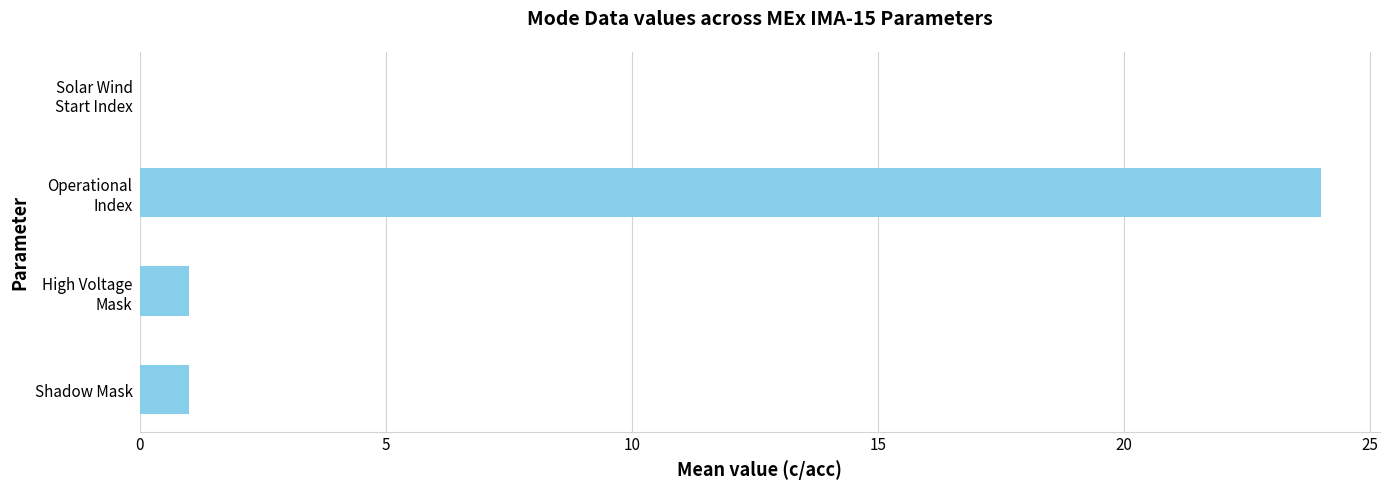

How many categories are shown in the chart?

4